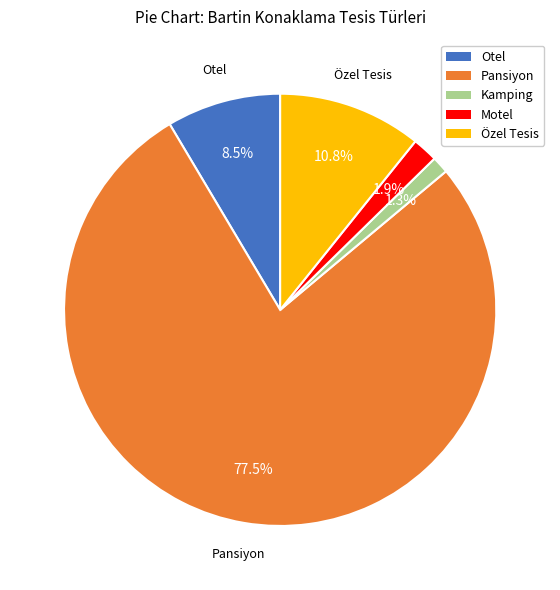

What is the largest slice in the pie chart?

Pansiyon